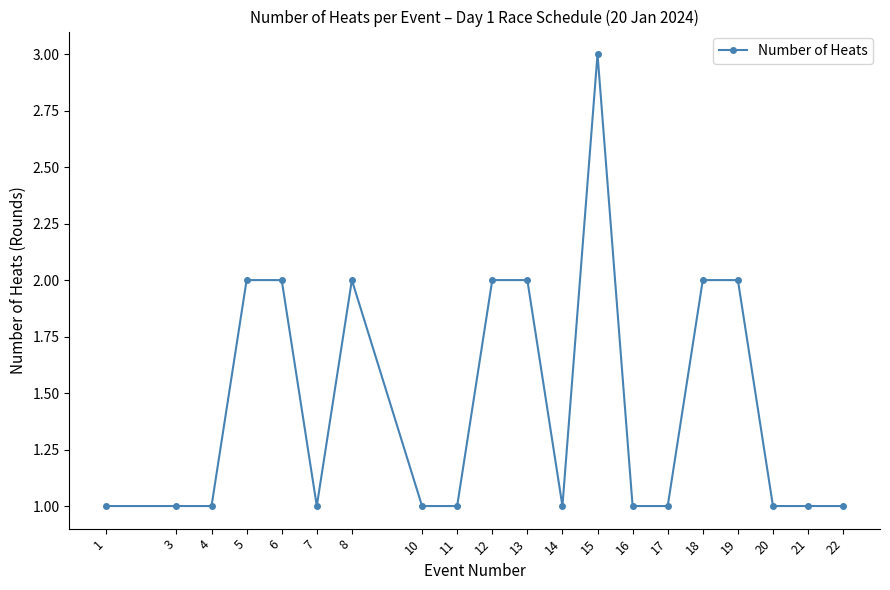

Reading right to left, what are all the values shown in this chart?

1	1	1	2	2	1	1	3	1	2	2	1	1	2	1	2	2	1	1	1